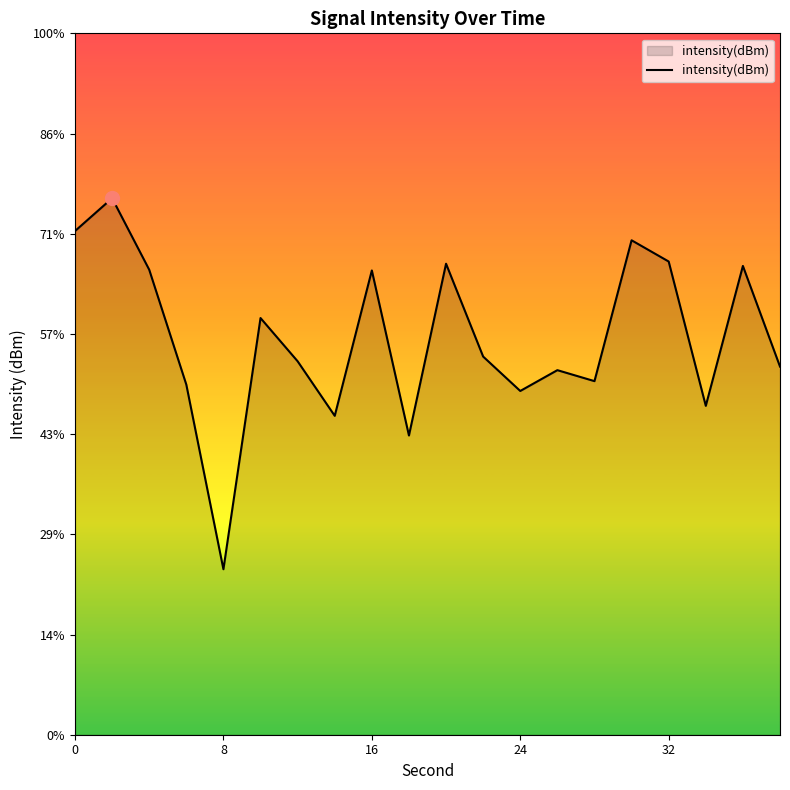

Reading left to right, list all the values displayed in this chart.

-119.9	-118.2	-121.8	-127.5	-136.7	-124.2	-126.4	-129.1	-121.8	-130.1	-121.5	-126.1	-127.8	-126.8	-127.4	-120.3	-121.4	-128.6	-121.6	-126.6